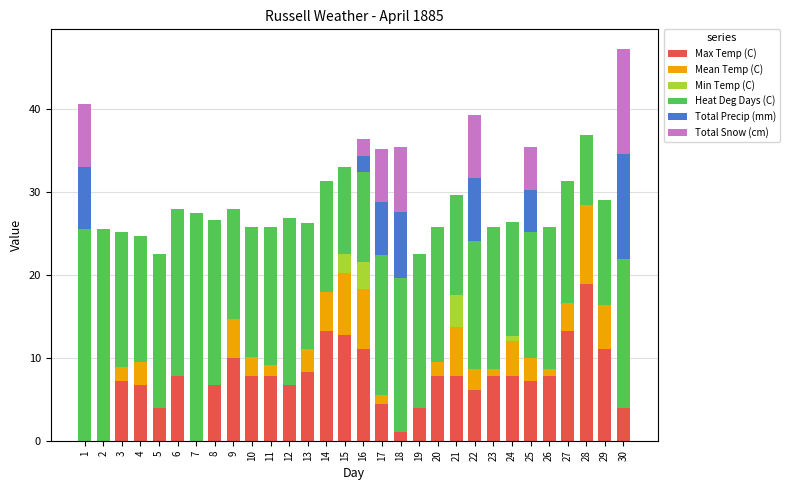

At which category is the sum across all series the highest?

30